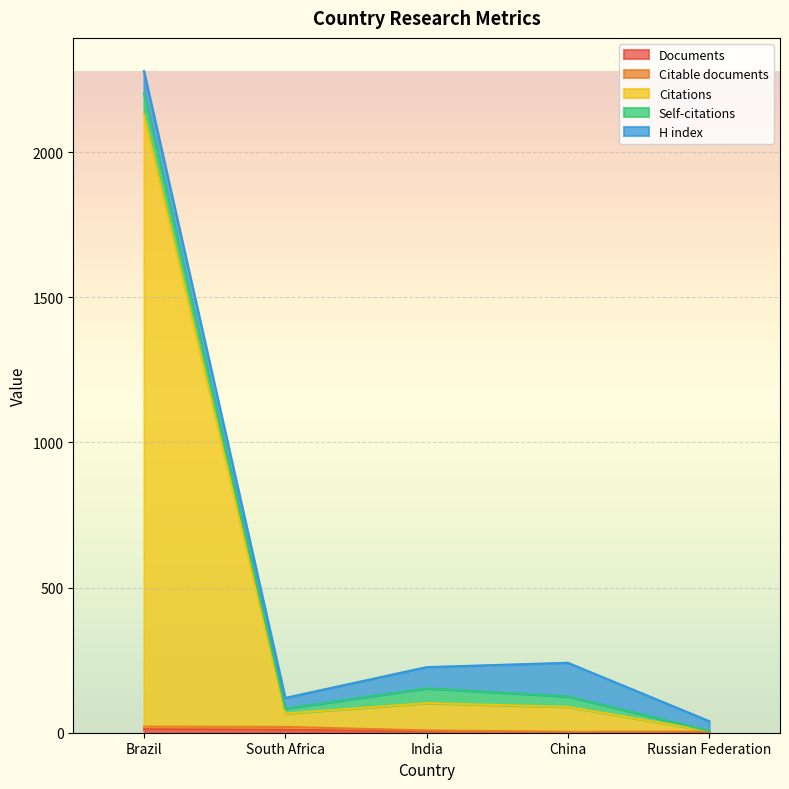

What is the difference between the Citations values at South Africa and Russian Federation?

60